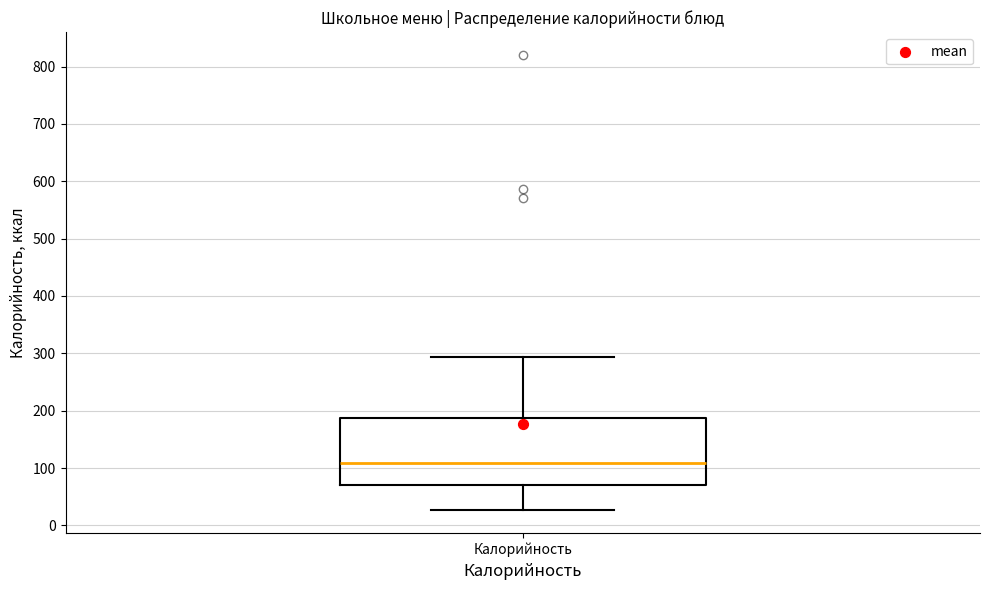

Transcribe this box plot: give where the median line is, the range the box spans, and where the two whiskers end, as read against the y-axis. The values are not printed on the chart, so give them approximately, as read against the axis.

median 110, box 70 to 190, whiskers 30 to 290